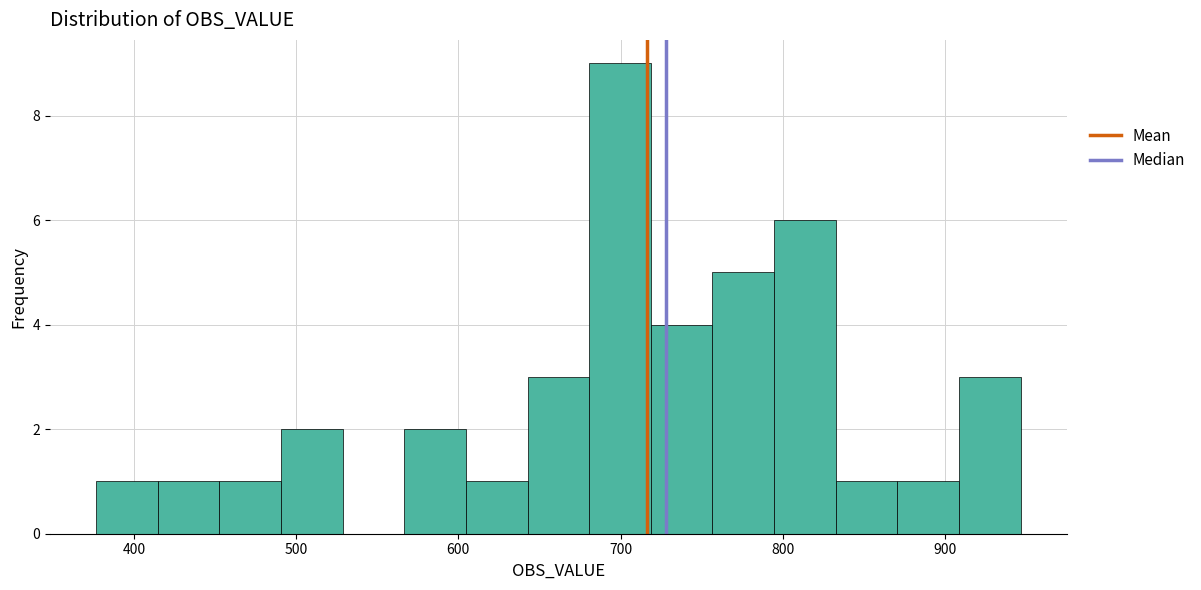

Around what value on the x-axis is the tallest bar? Give the approximate position of its centre, as read against the axis.

700